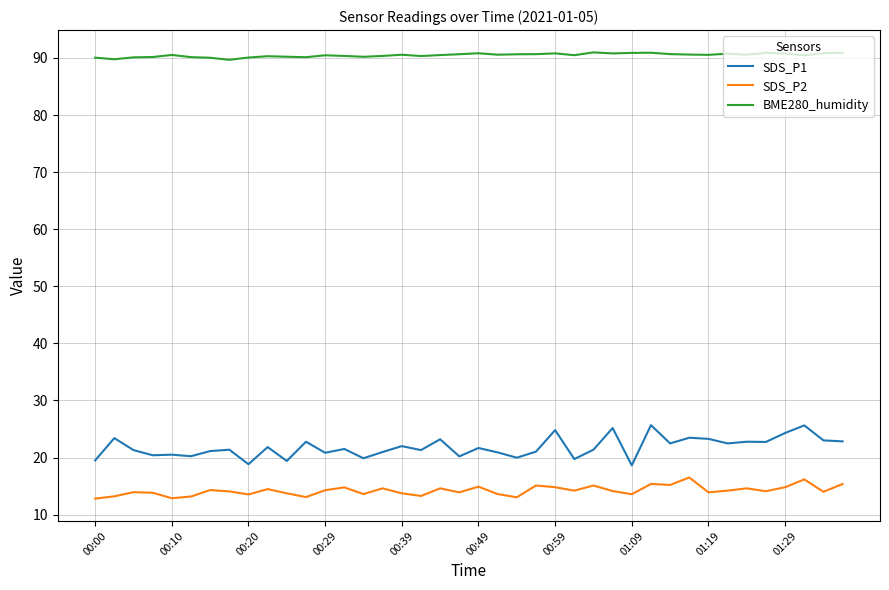

True or false: BME280_humidity and SDS_P1 cross at least once.

False